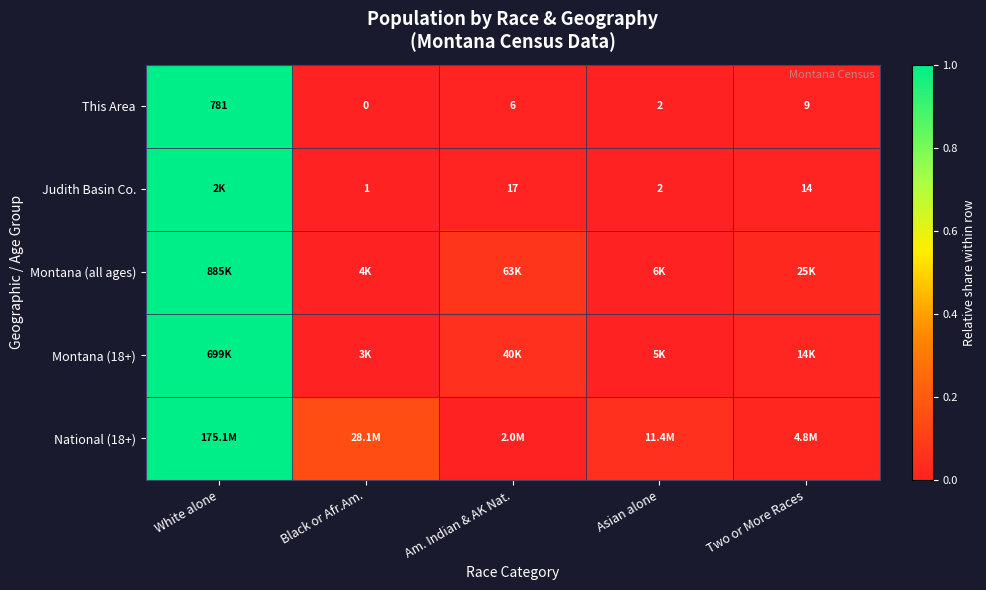

At how many categories does at least one series exceed 0?

5